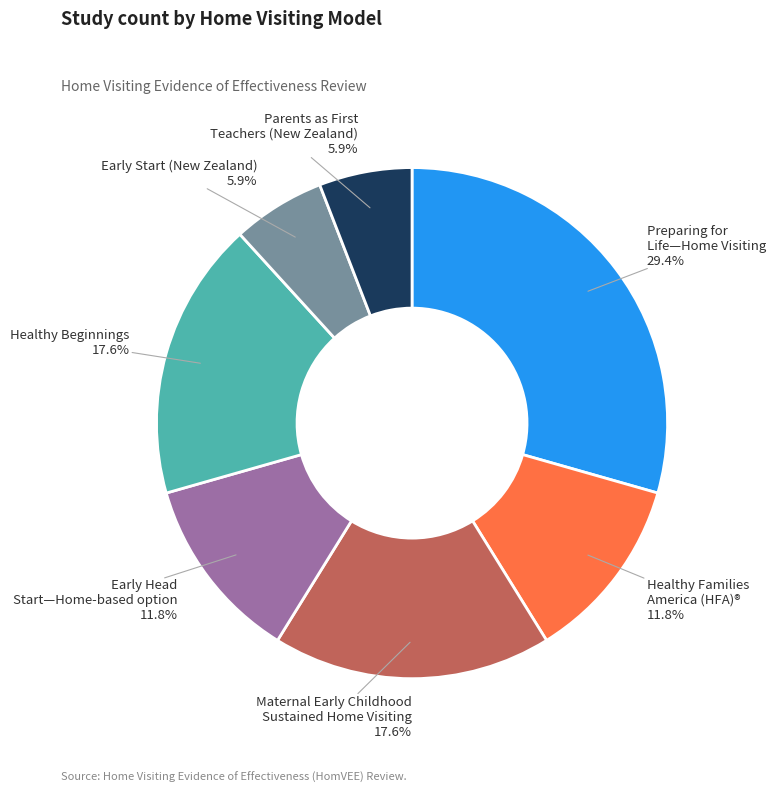

Which category has the biggest portion of the pie?

Preparing for Life—Home Visiting